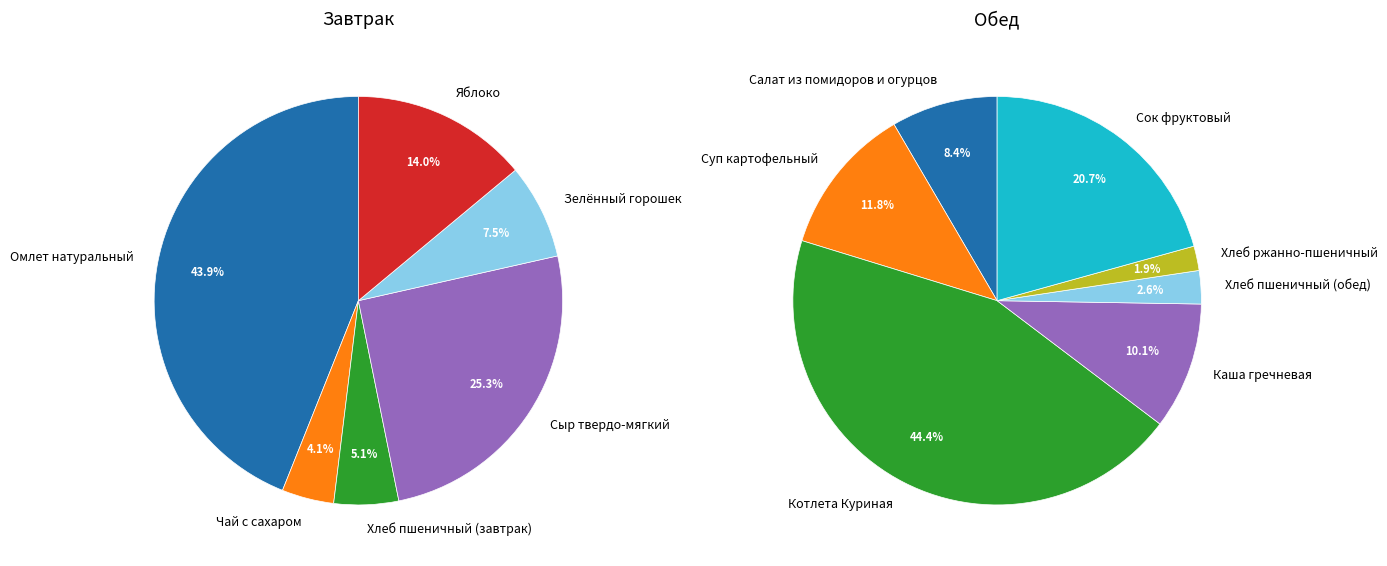

Is Сок фруктовый the majority of the pie?

No